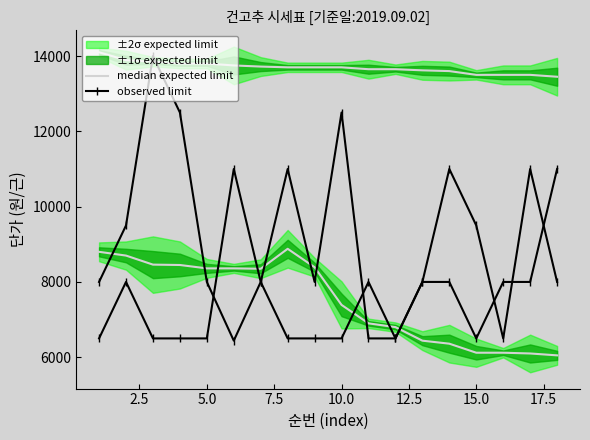

How many data points in observed limit are above 8000?

8